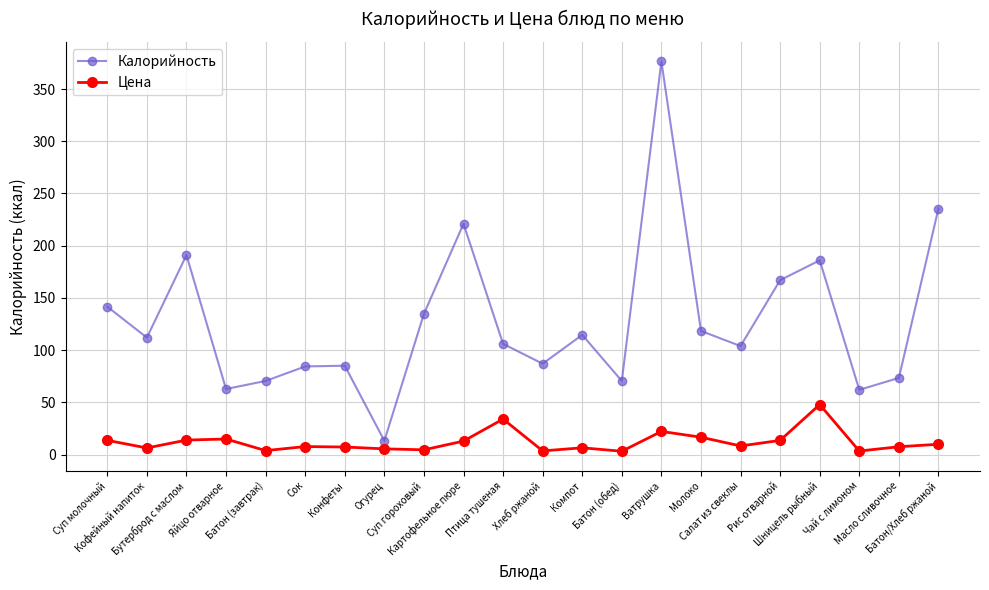

Which series has the largest total across all categories?

Калорийность